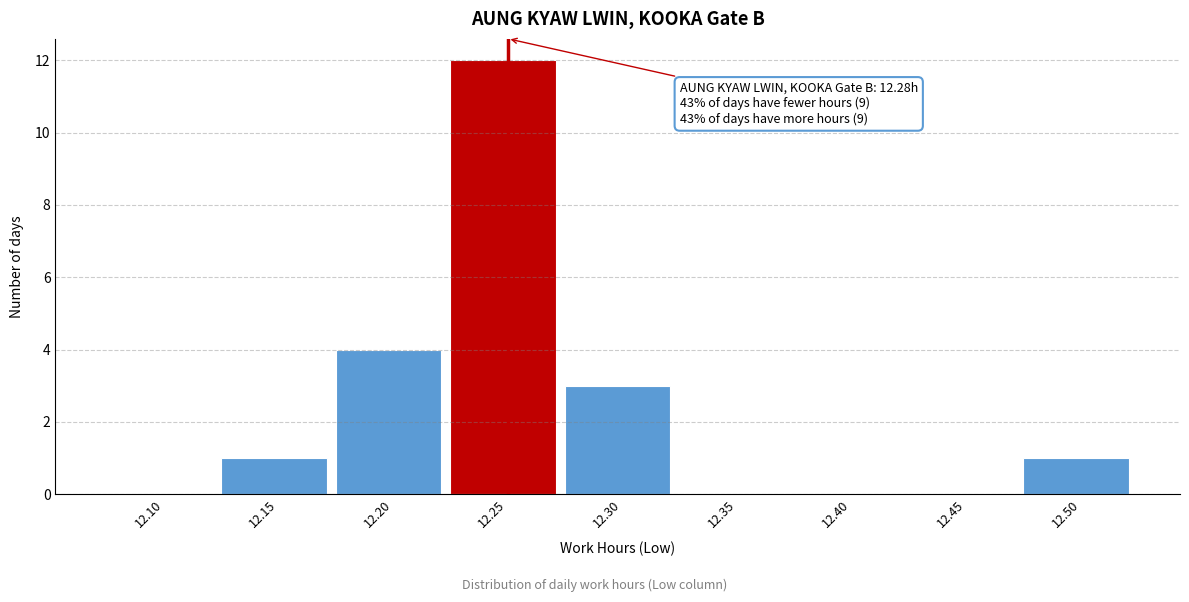

Reading left to right, list all the values displayed in this chart.

12.10=0	12.15=1	12.20=4	12.25=12	12.30=3	12.35=0	12.40=0	12.45=0	12.50=1